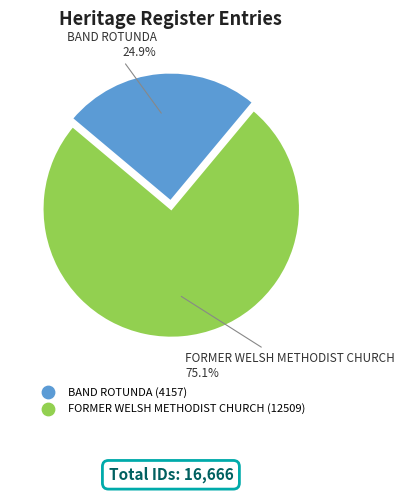

True or false: BAND ROTUNDA accounts for 34% of the total.

False